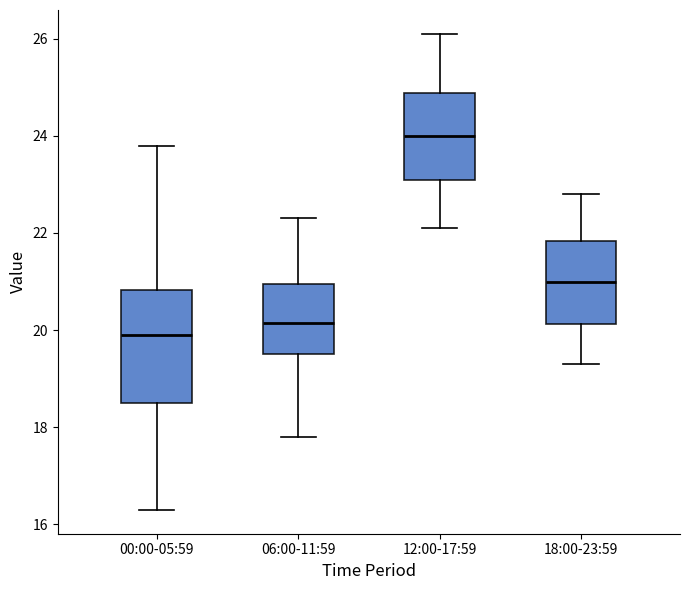

Reading left to right, transcribe this box plot: for each box, give where its median line is, the range the box spans, and where its two whiskers end, as read against the y-axis. The values are not printed on the chart, so give them approximately, as read against the axis.

00:00-05:59: median 20.0, box 18.6 to 20.8, whiskers 16.4 to 23.8
06:00-11:59: median 20.2, box 19.6 to 21.0, whiskers 17.8 to 22.4
12:00-17:59: median 24.0, box 23.2 to 24.8, whiskers 22.2 to 26.2
18:00-23:59: median 21.0, box 20.2 to 21.8, whiskers 19.4 to 22.8